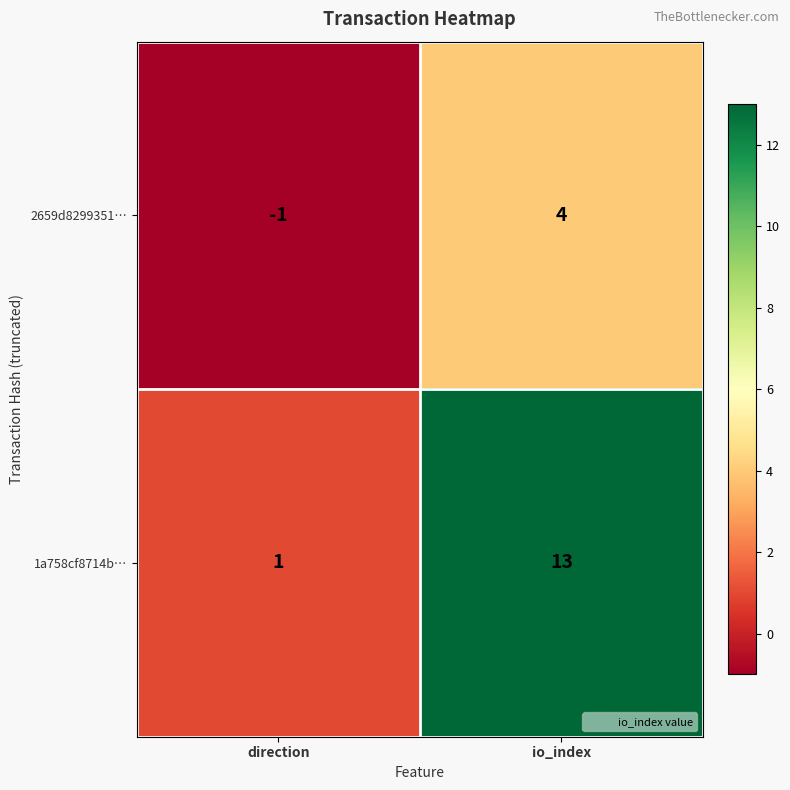

Rank the series by their maximum value, from highest to lowest.

1a758cf8714b…, 2659d8299351…